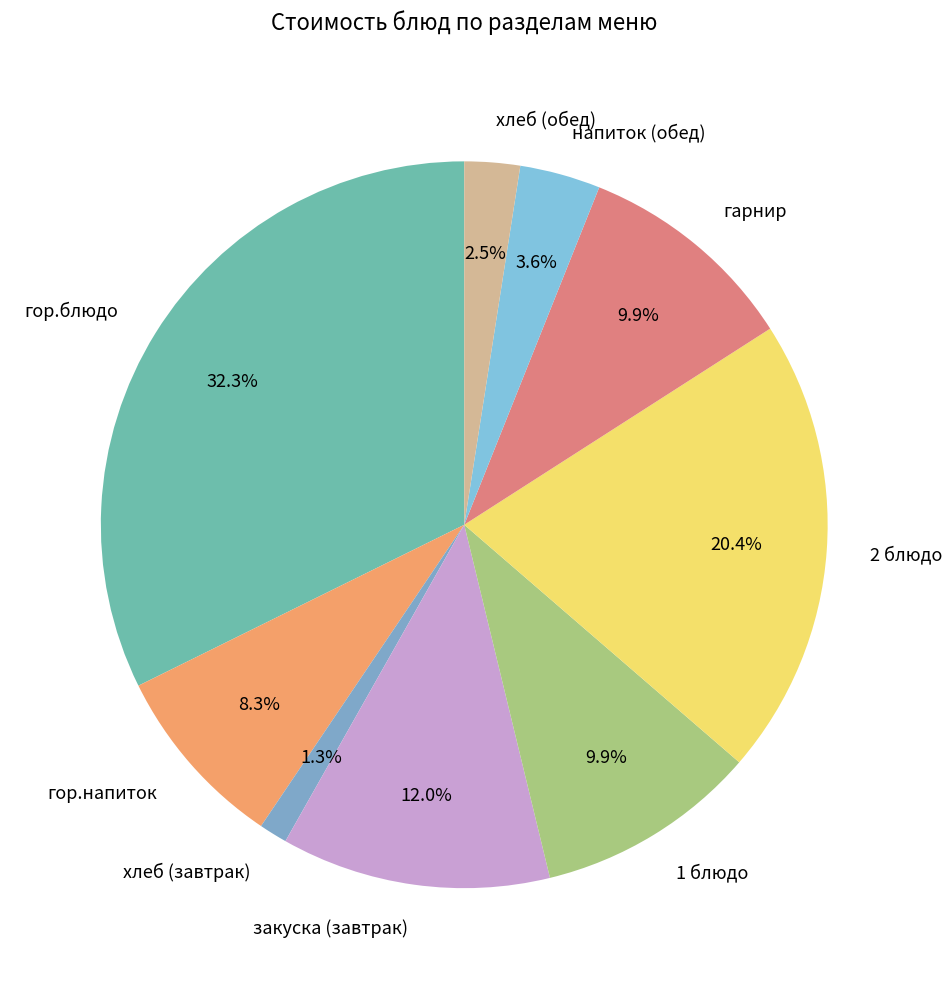

What is the ratio of the value at гарнир to the value at гор.блюдо?

0.3